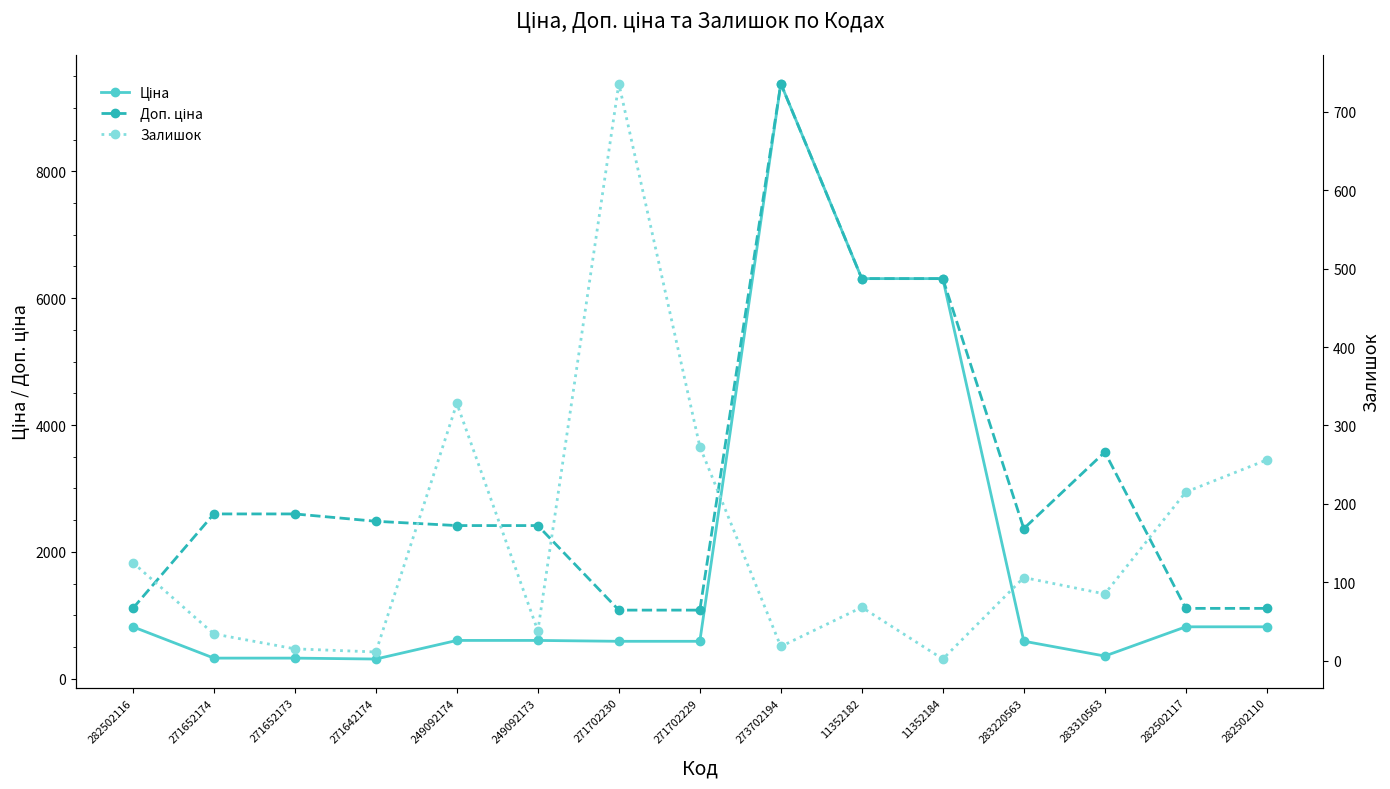

Reading left to right, what are all the values shown in this chart?

Ціна: 282502116=818.5	271652174=324.8	271652173=324.8	271642174=310.3	249092174=603.7	249092173=603.7	271702230=589.9	271702229=589.9	273702194=9384.0	11352182=6308.8	11352184=6308.8	283220563=591.6	283310563=357.4	282502117=818.5	282502110=818.5
Доп. ціна: 282502116=1109.2	271652174=2598.3	271652173=2598.3	271642174=2482.4	249092174=2414.8	249092173=2414.8	271702230=1081.7	271702229=1081.7	273702194=9384.0	11352182=6308.8	11352184=6308.8	283220563=2366.5	283310563=3573.9	282502117=1109.2	282502110=1109.2
Залишок: 282502116=125.0	271652174=34.0	271652173=15.0	271642174=11.0	249092174=328.0	249092173=38.0	271702230=736.0	271702229=273.0	273702194=18.0	11352182=68.0	11352184=2.0	283220563=106.0	283310563=85.0	282502117=215.0	282502110=256.0